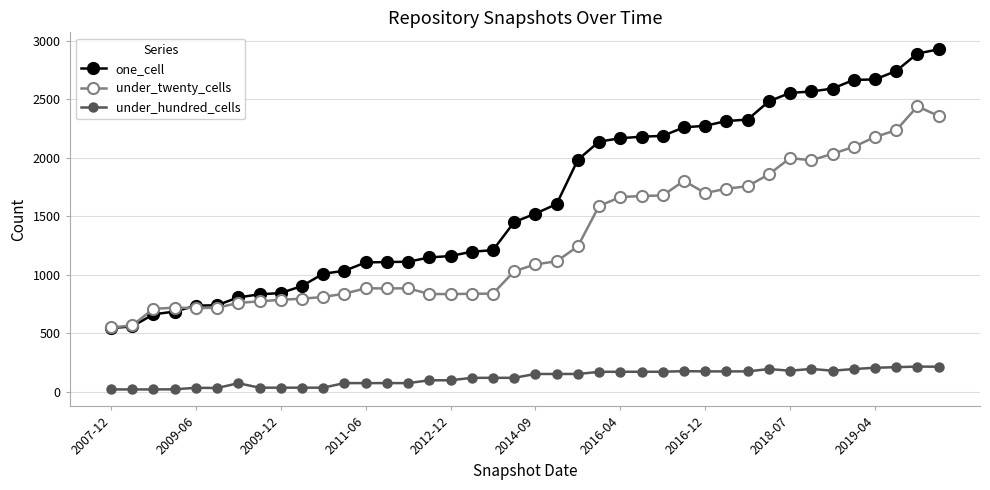

How many series are shown in this chart?

3